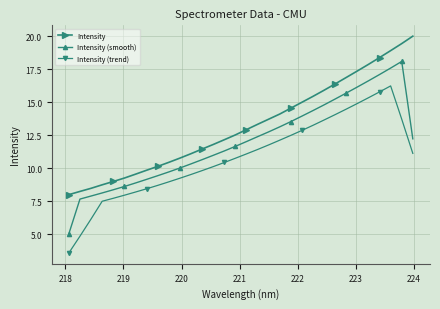

What is the value of the Intensity (smooth) point at the 9th from the left?

9.4